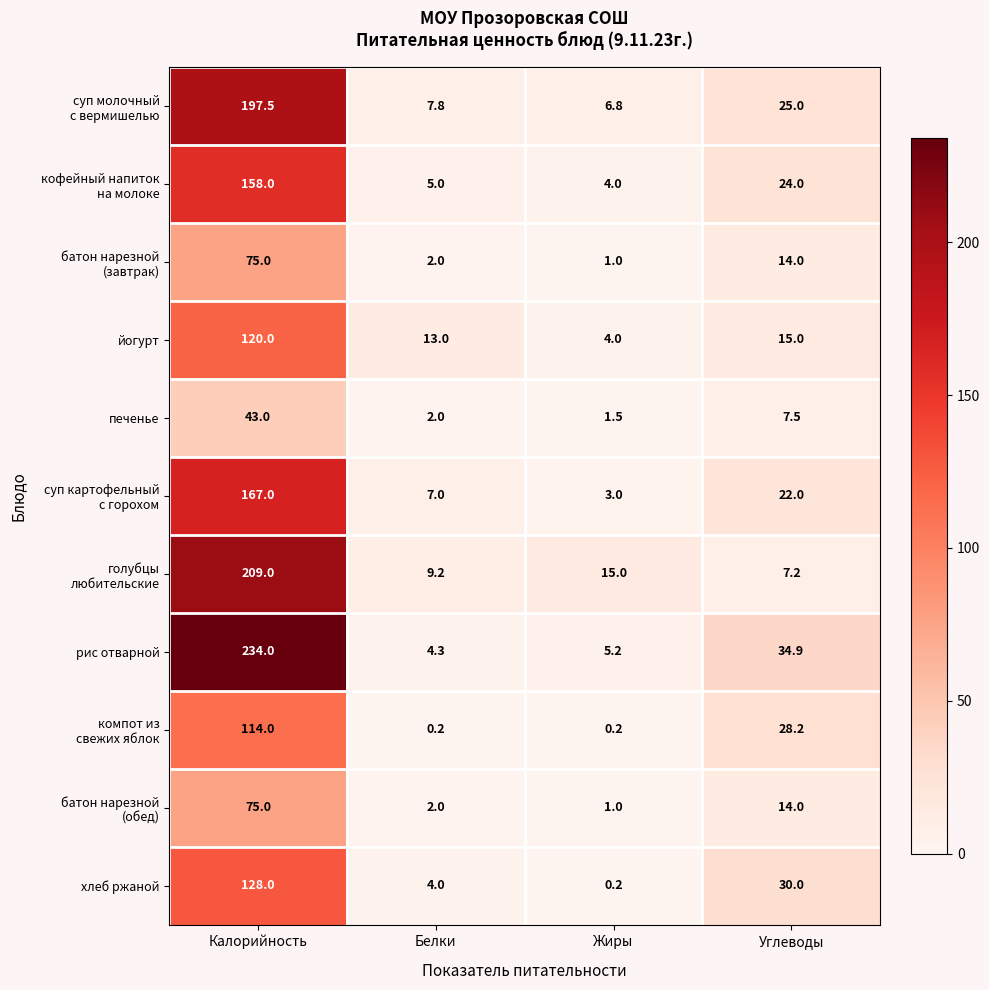

What is the sum of the йогурт values at Углеводы and Калорийность?

135.0